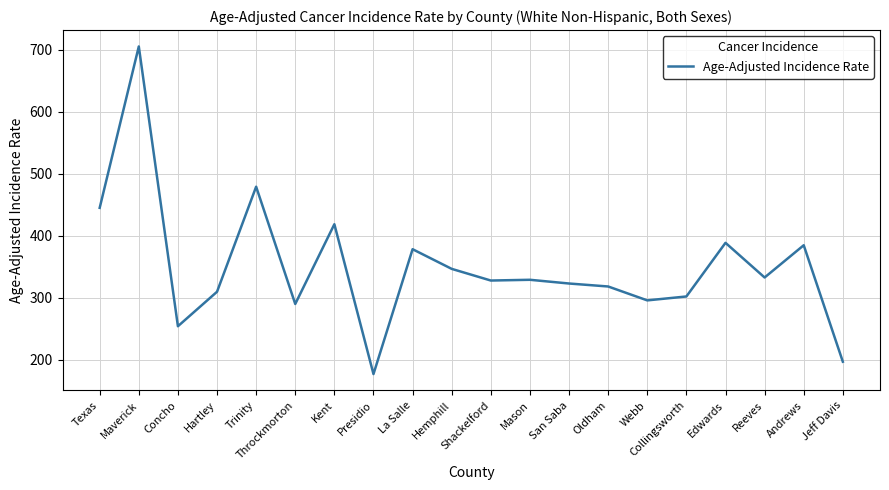

What position from the left is Webb?

15